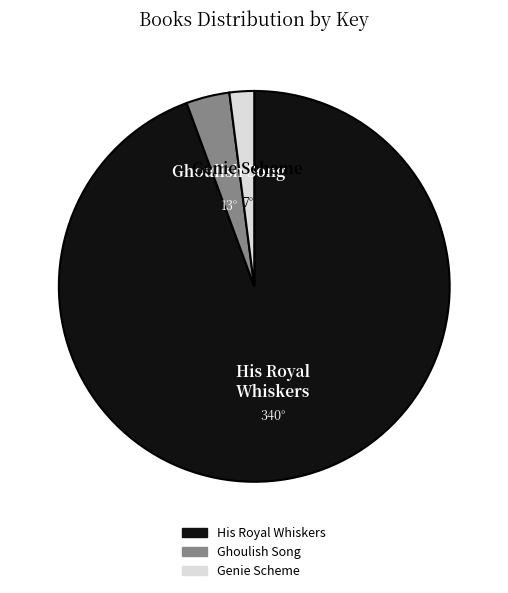

What is the majority slice?

His Royal Whiskers